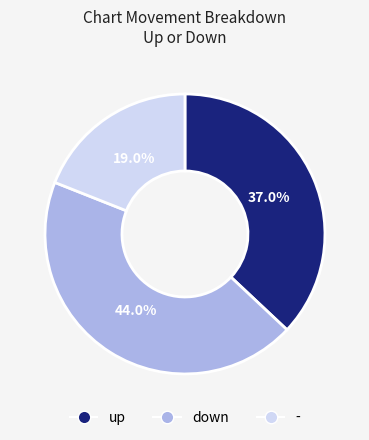

Count the number of slices in the pie.

3